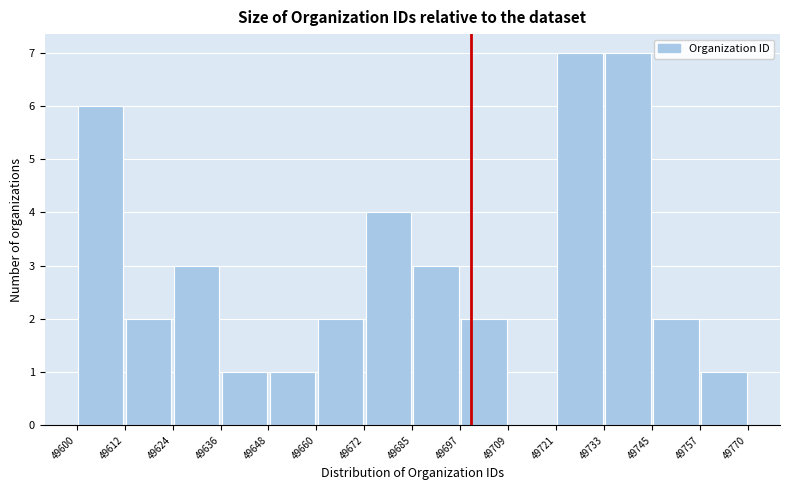

How tall is the bar that spans 49612 to 49624 on the x-axis? The values are not printed on the chart, so give them approximately, as read against the axis.

2